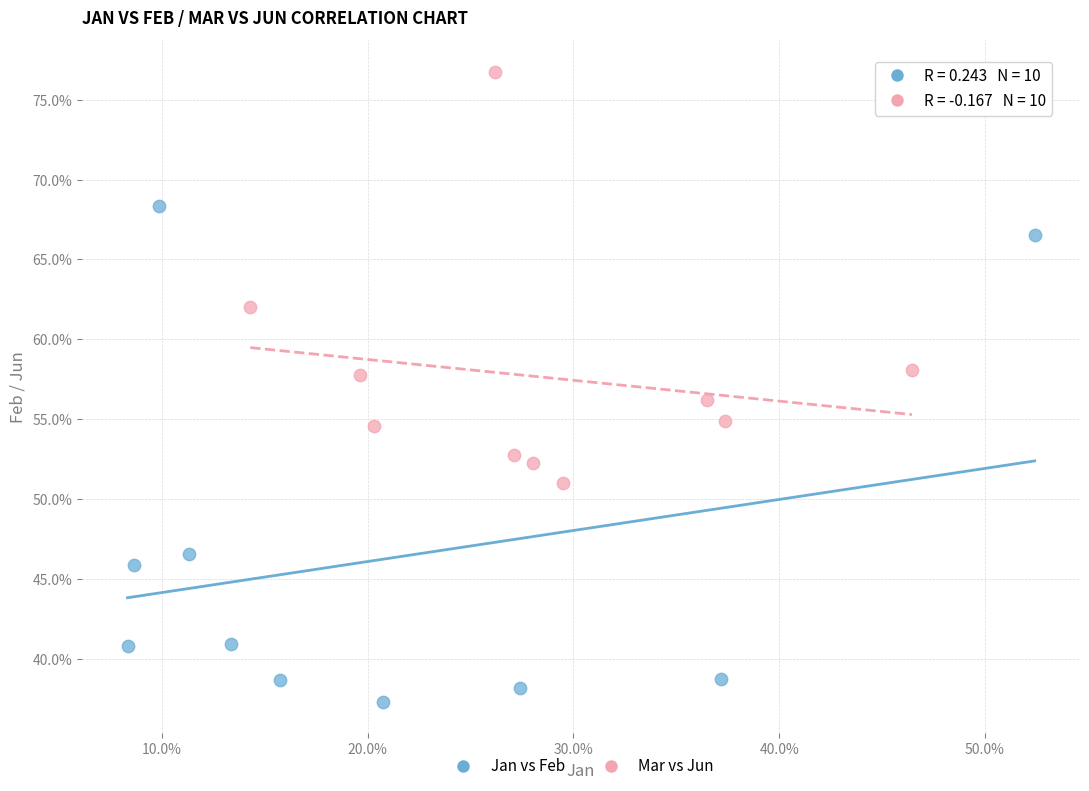

Which series has the widest spread of Y values?

Jan vs Feb